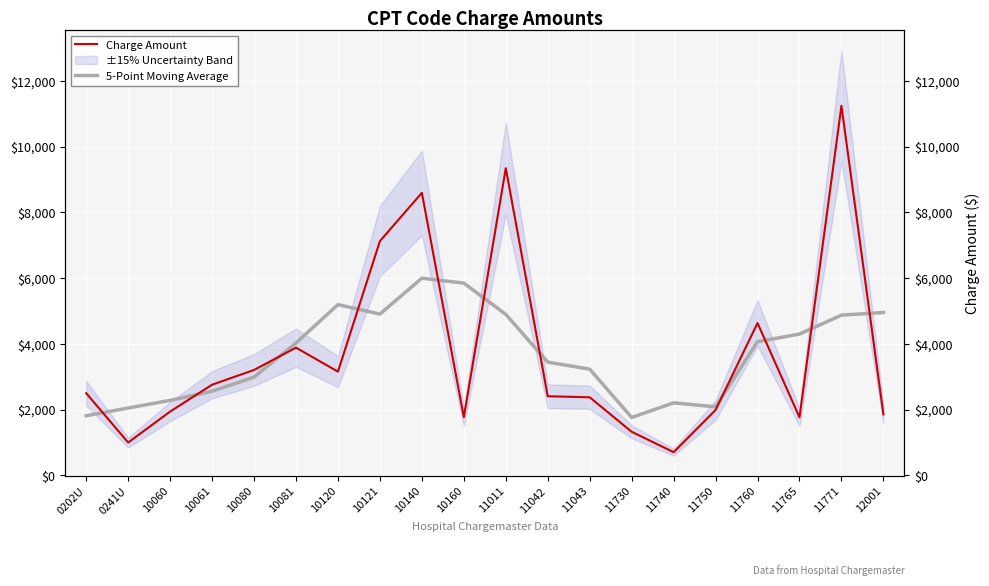

How many lines are shown in the chart?

2